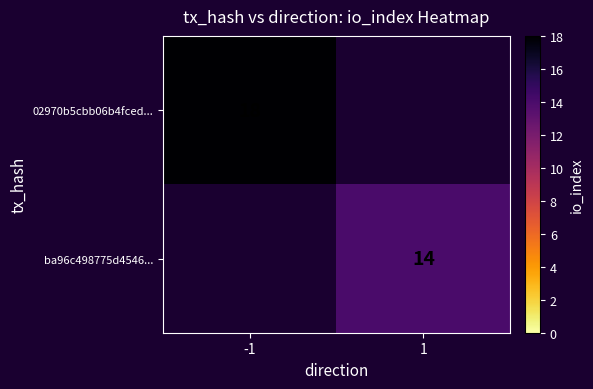

True or false: ba96c498775d4546... has a value of 7 at 1.

False